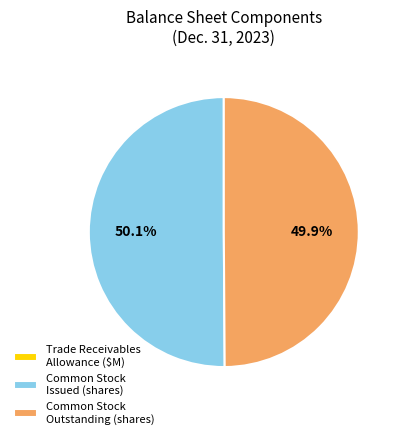

How much of the chart is everything except Common Stock Issued (shares)?

49.9%